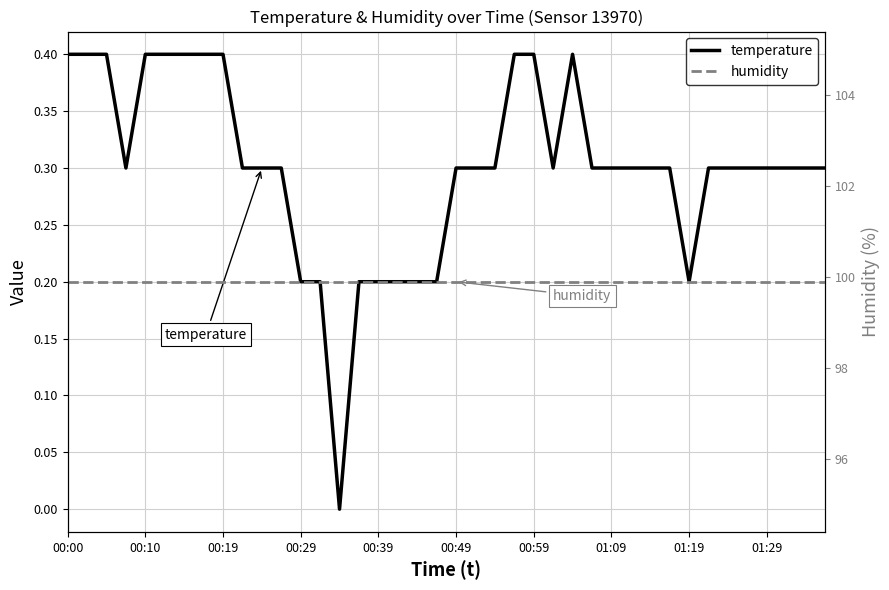

Is this an area chart (filled region under the line)?

No